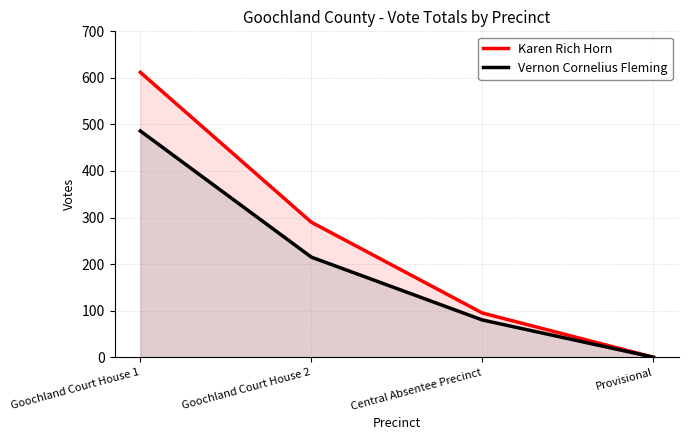

True or false: Karen Rich Horn and Vernon Cornelius Fleming cross at least once.

False